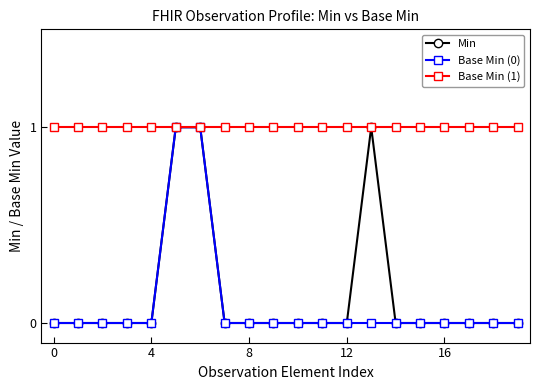

Which series has the largest total across all categories?

Base Min (1)